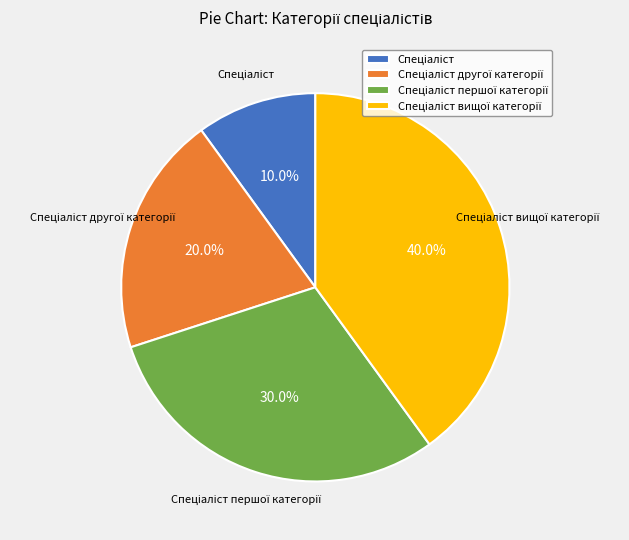

Is there a majority slice in this chart?

No